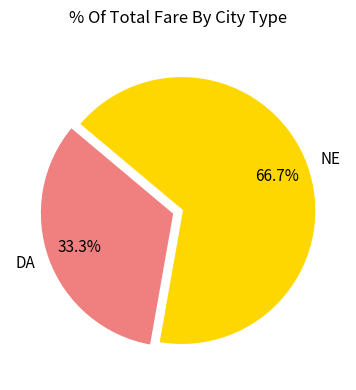

The DA slice represents 25% of the pie. True or false?

False